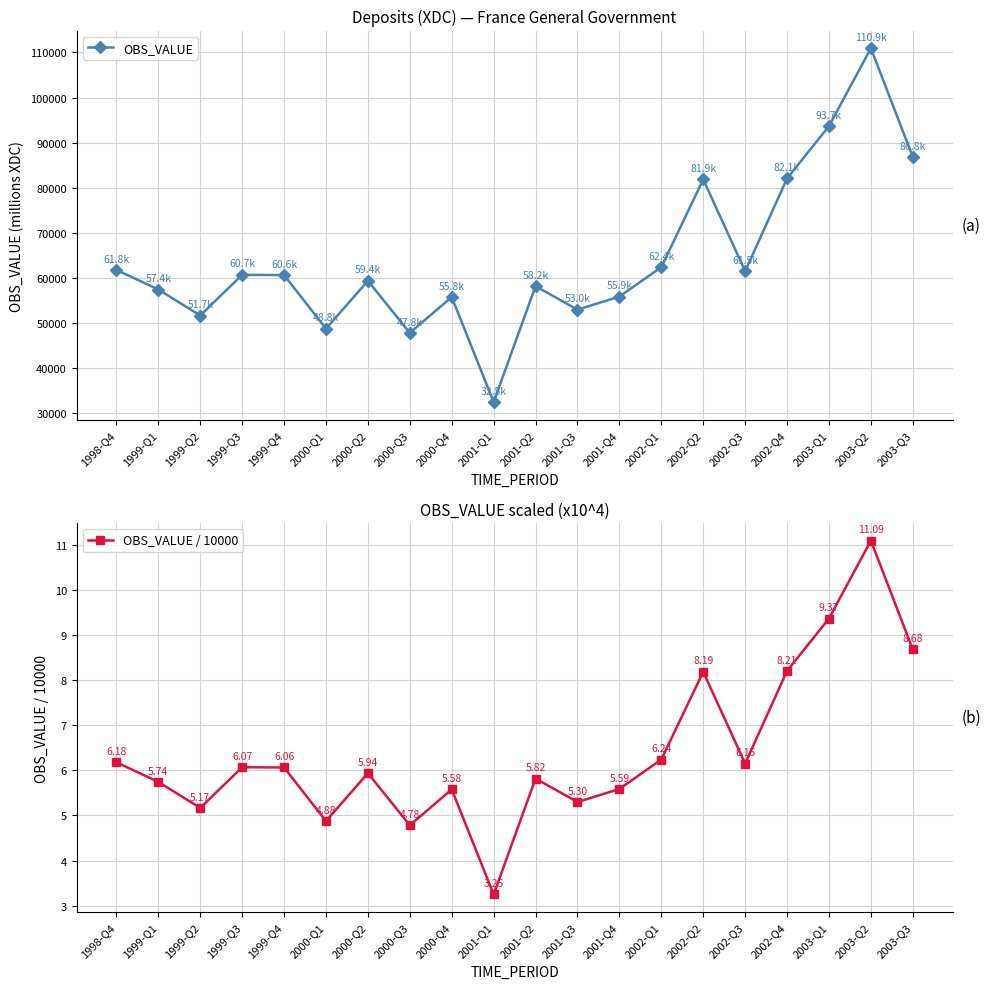

How many interior local peaks does the OBS_VALUE / 10000 series have?

6